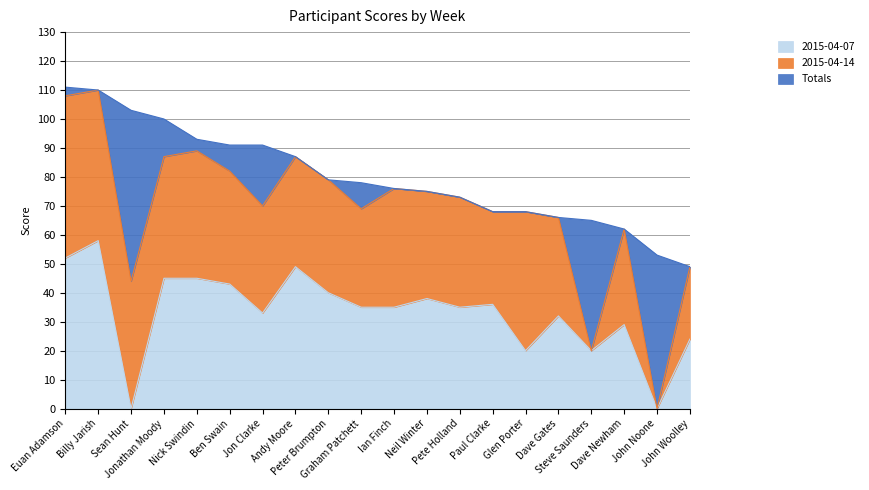

What are all the series names shown in the legend?

2015-04-07, 2015-04-14, Totals